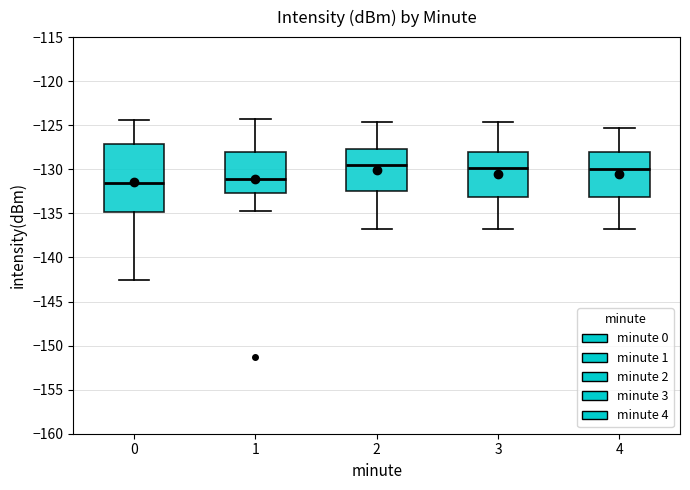

Where does the median line of the box at x = 4 sit on the y-axis? The values are not printed on the chart, so give them approximately, as read against the axis.

-130.0